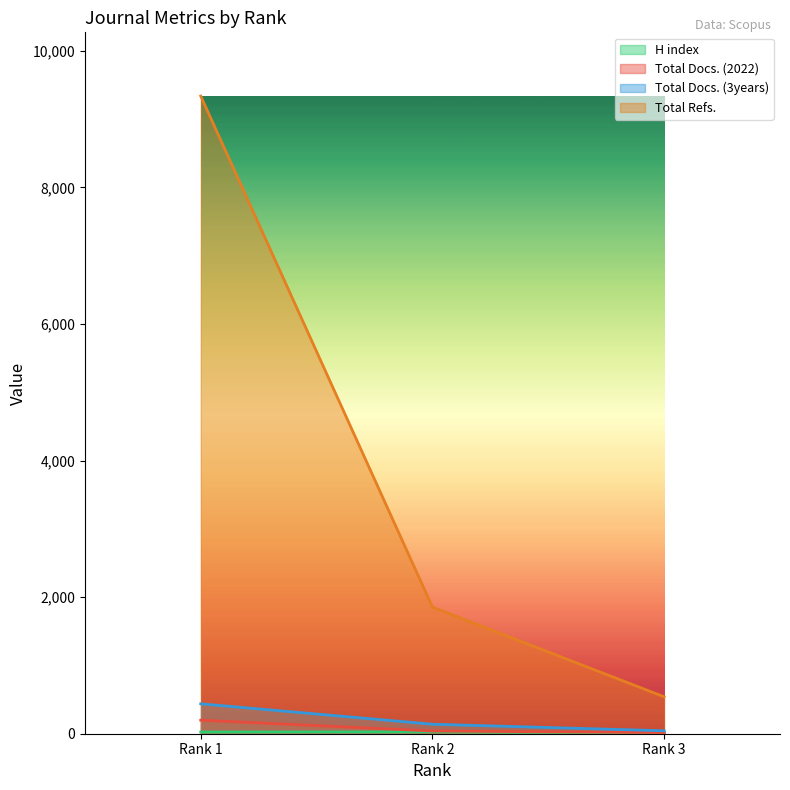

What value does the Total Docs. (3years) series have at Rank 3?

43